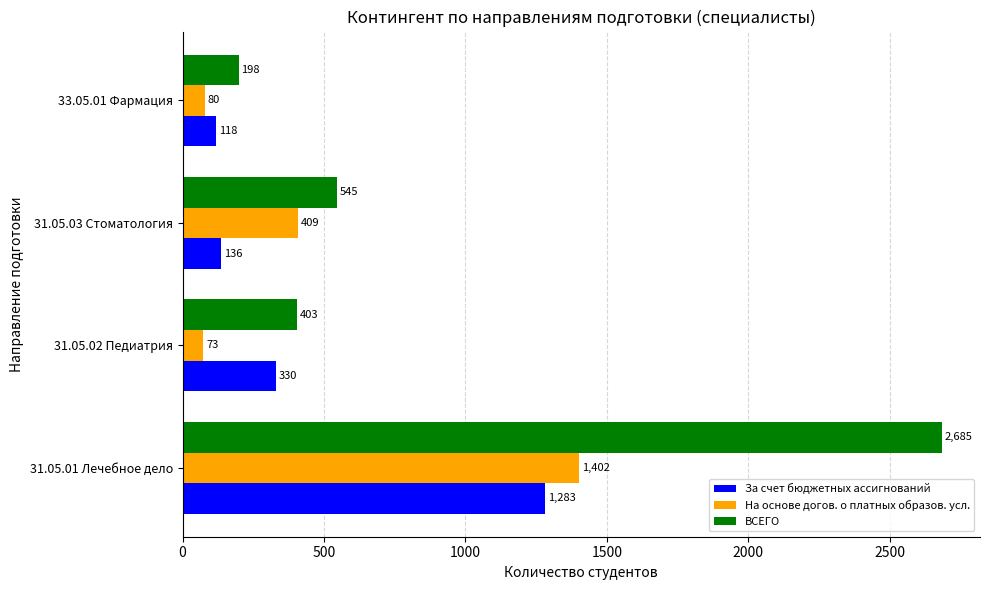

What is the total value across all series at 31.05.01 Лечебное дело?

5370